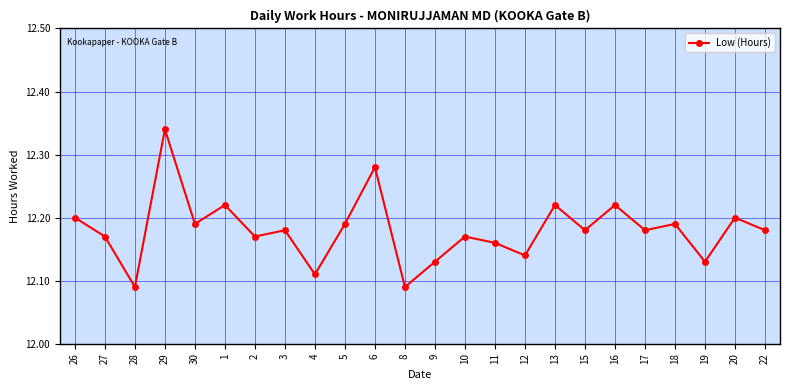

What position from the right is 2?

18